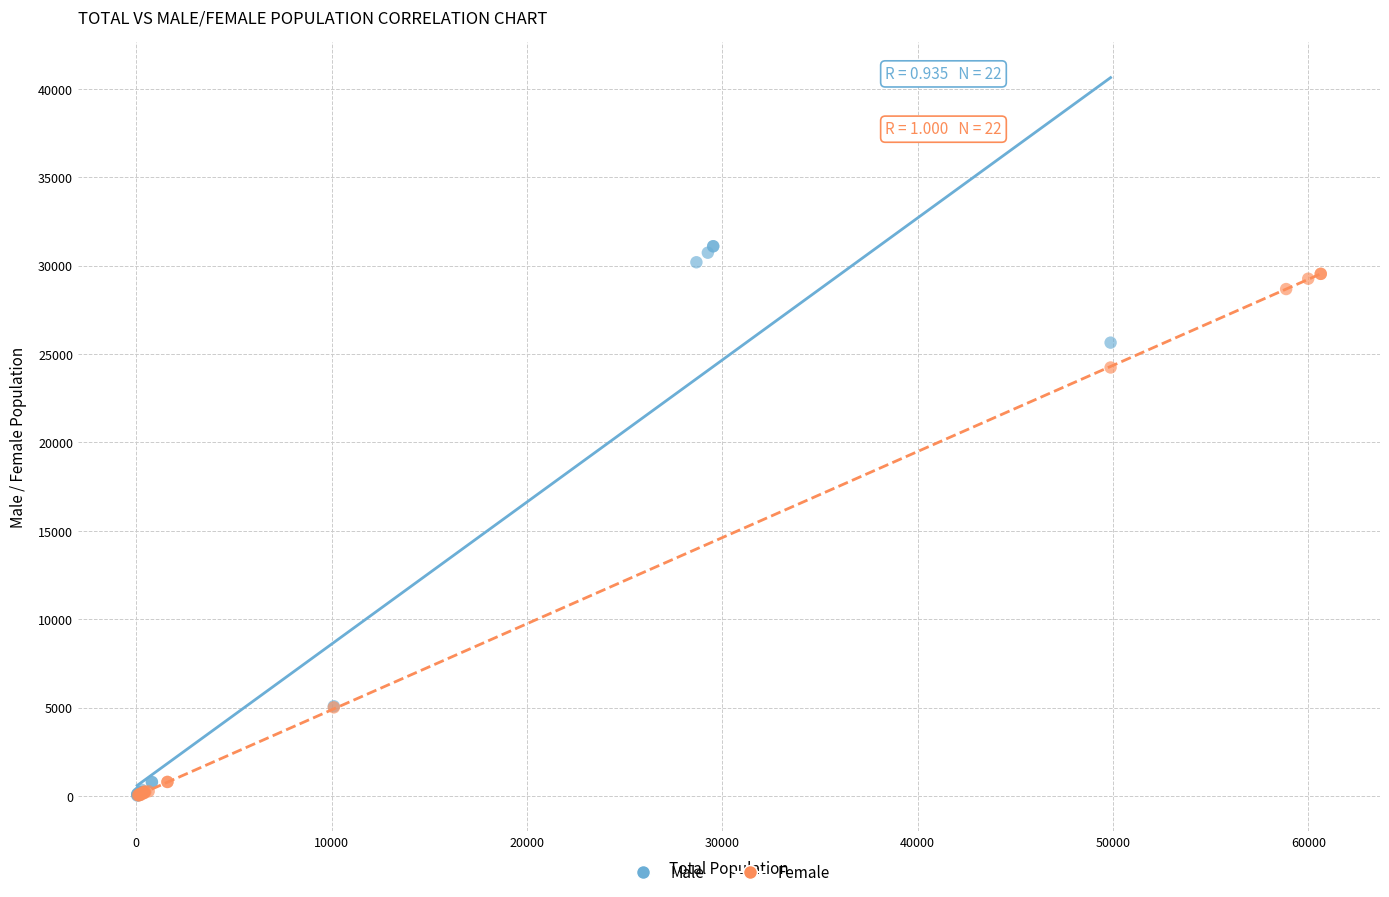

What are all the series names shown in the legend?

Male, Female